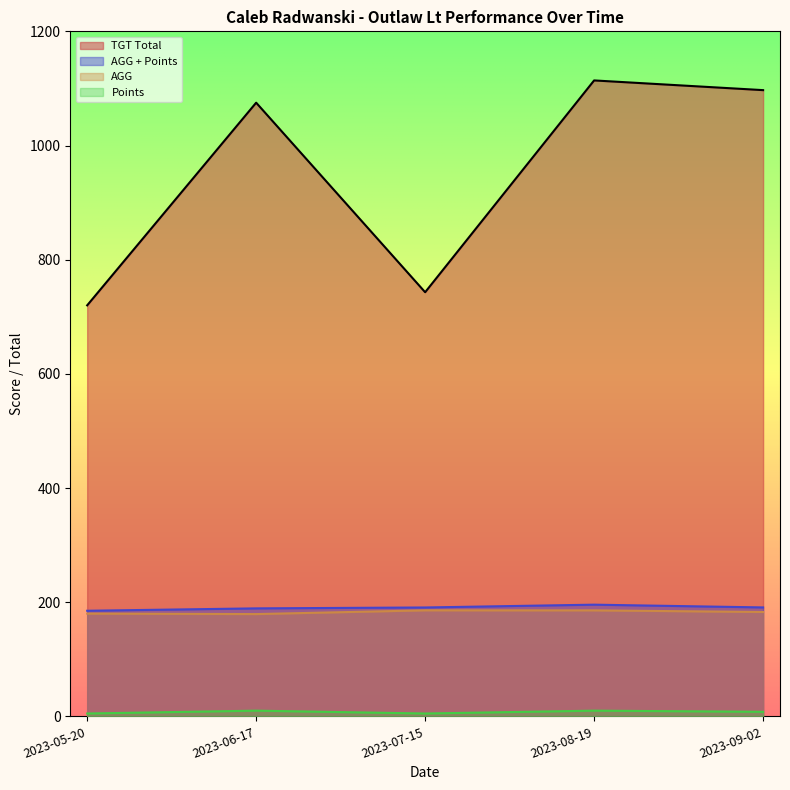

What are all the series names shown in the legend?

TGT Total, AGG, AGG + Points, Points